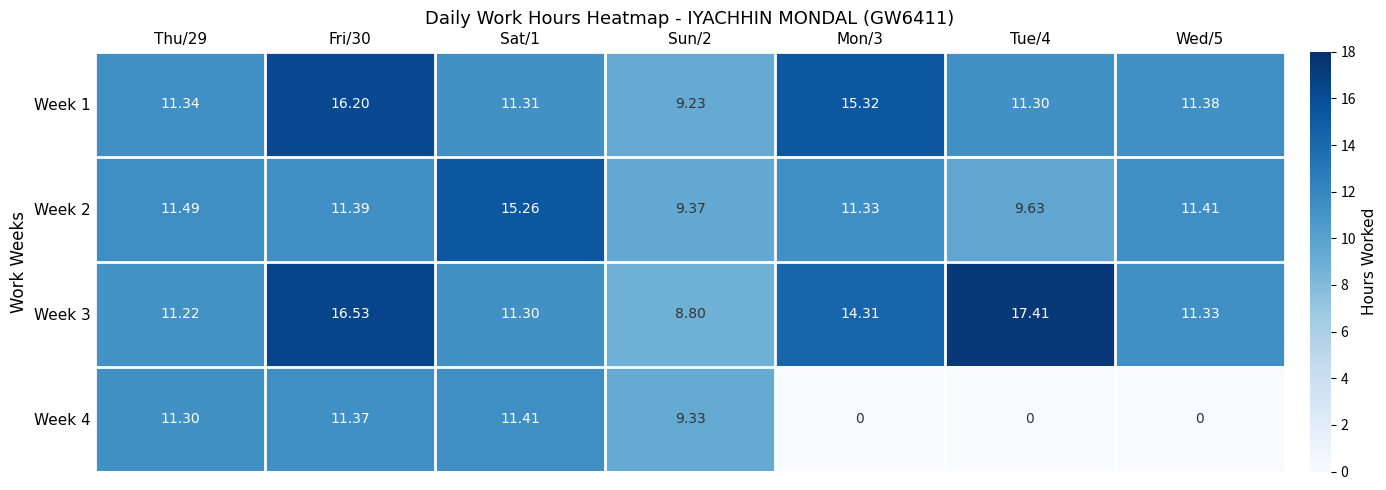

What is the spread (max minus min) of values at Sun/2?

0.6